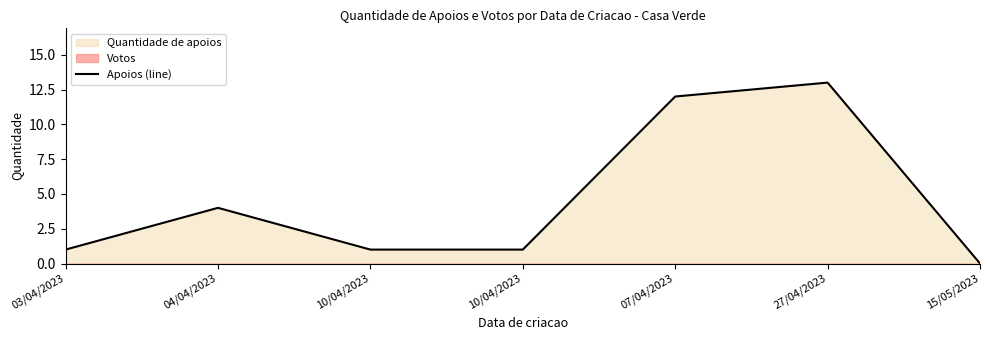

At which category does the data reach its first local peak?

04/04/2023